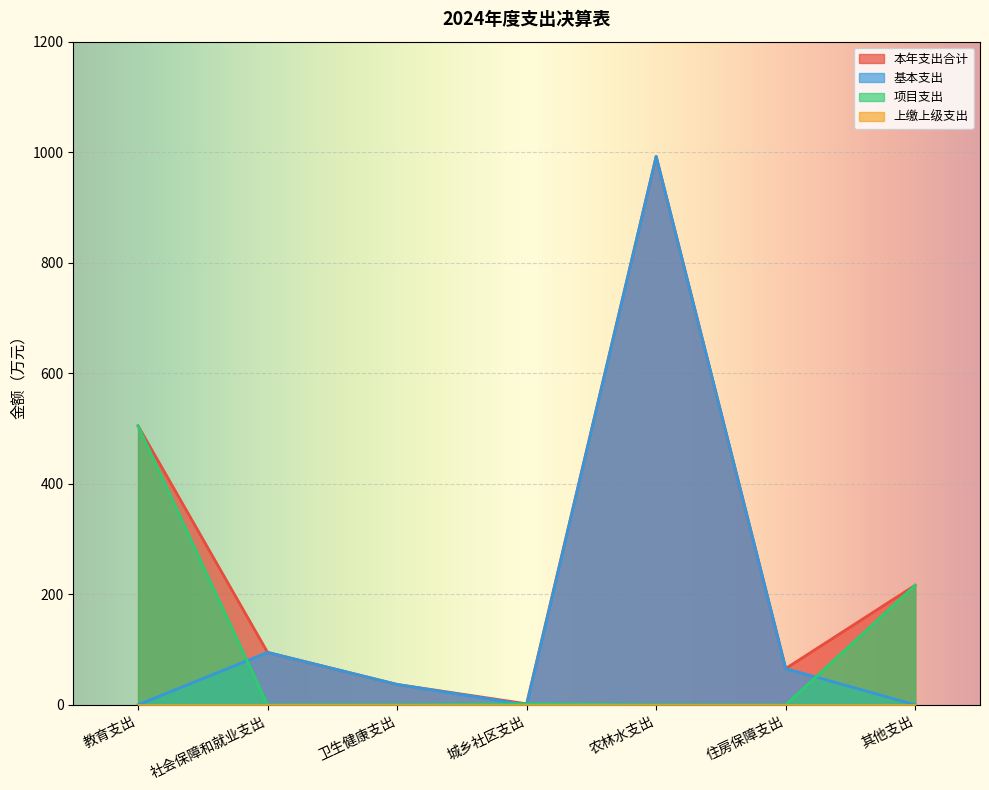

At how many categories does at least one series exceed 786?

1